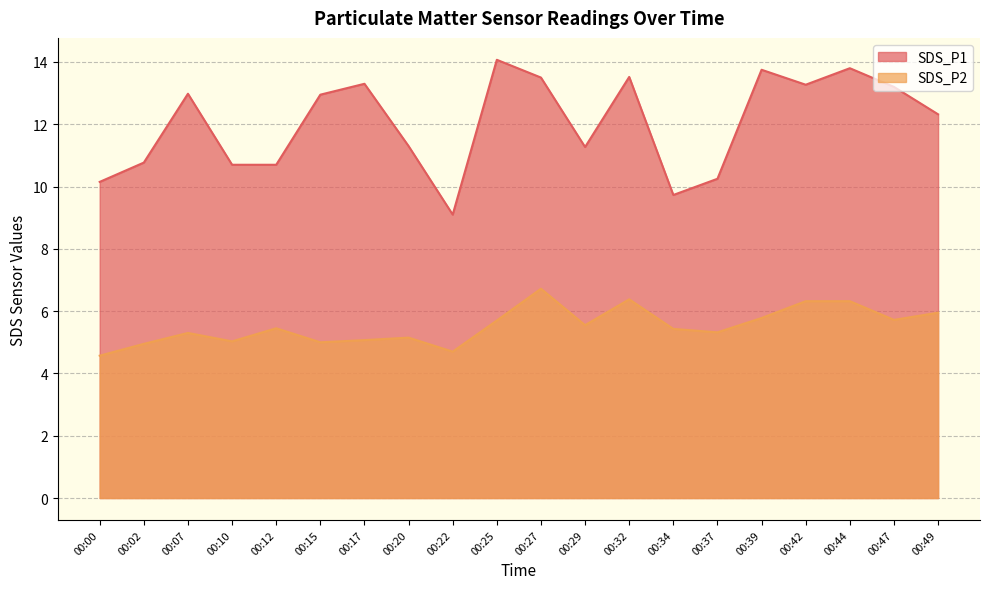

True or false: SDS_P1 and SDS_P2 intersect in this chart.

False